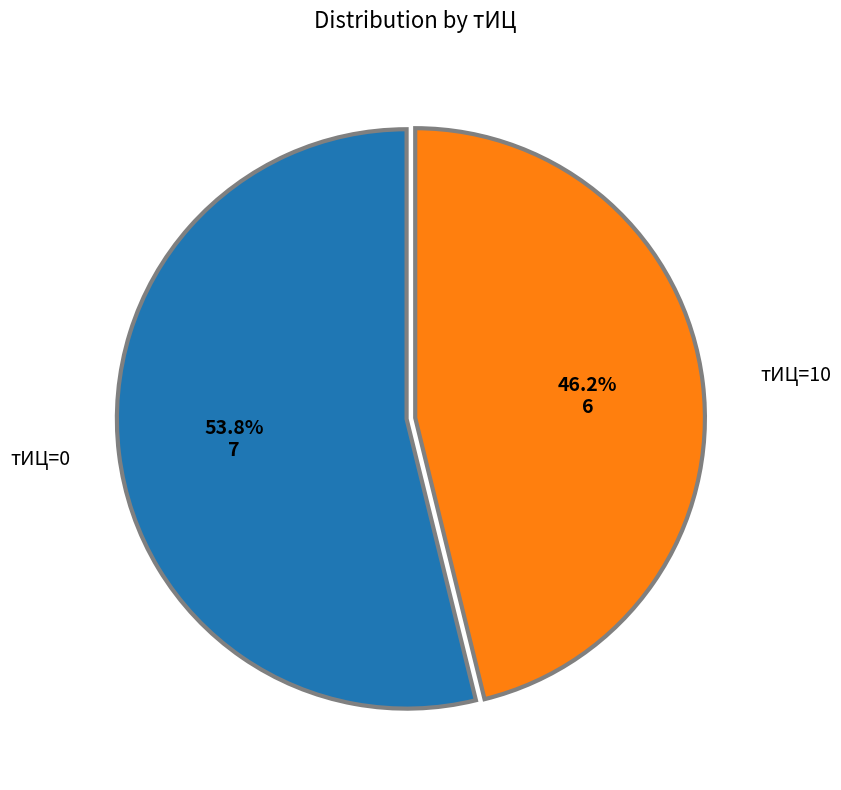

Is there any slice that represents more than half of the pie?

Yes